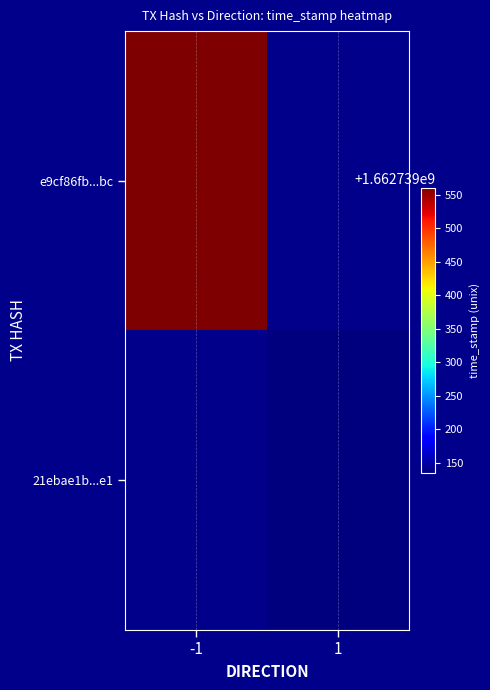

Which series has the widest spread of values?

e9cf86fb59a0ce0f6ff6e263fb78963bd9e59bc